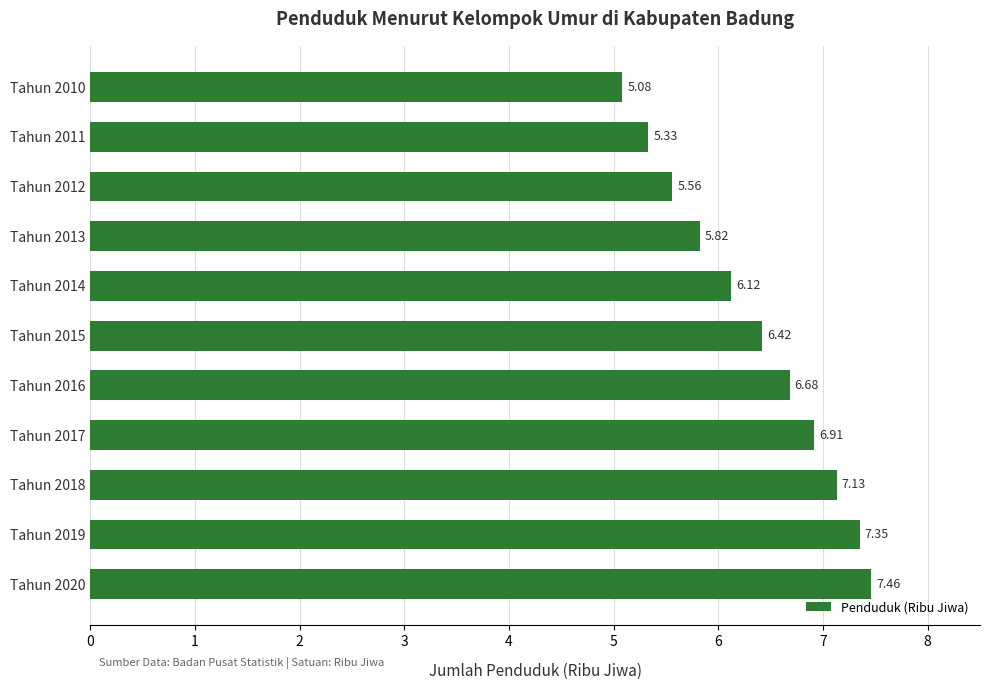

What is the sum of the values at Tahun 2016 and Tahun 2014?

12.8